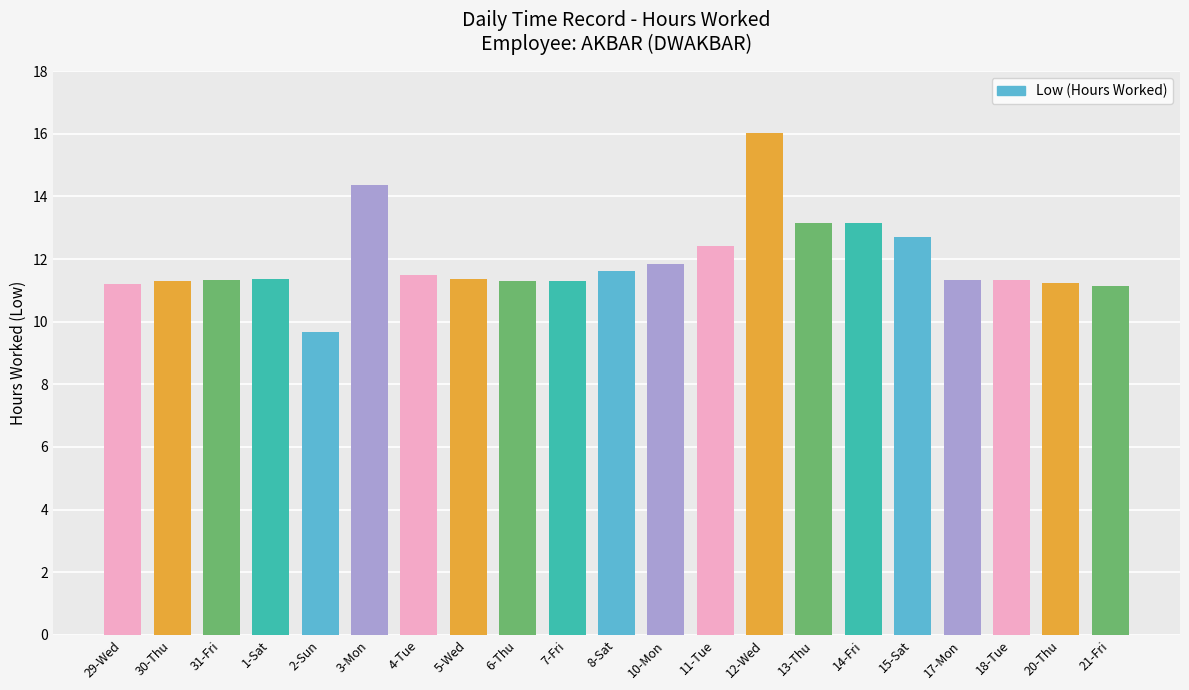

What is the label of the 17th bar from the left?

15-Sat